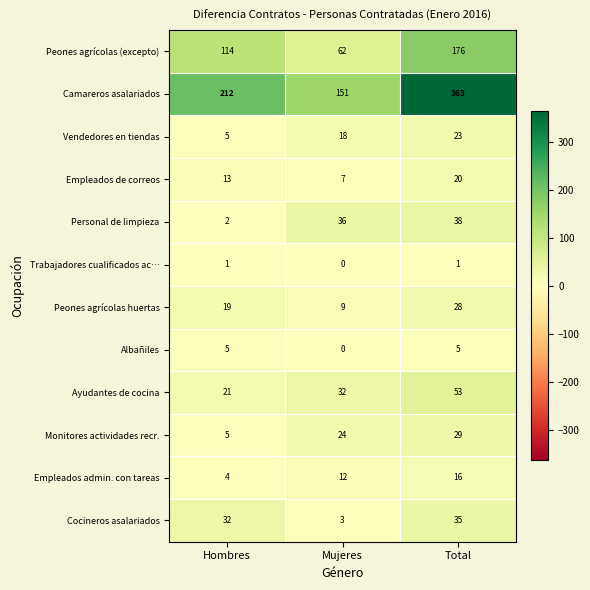

At which category is the sum across all series the highest?

Total